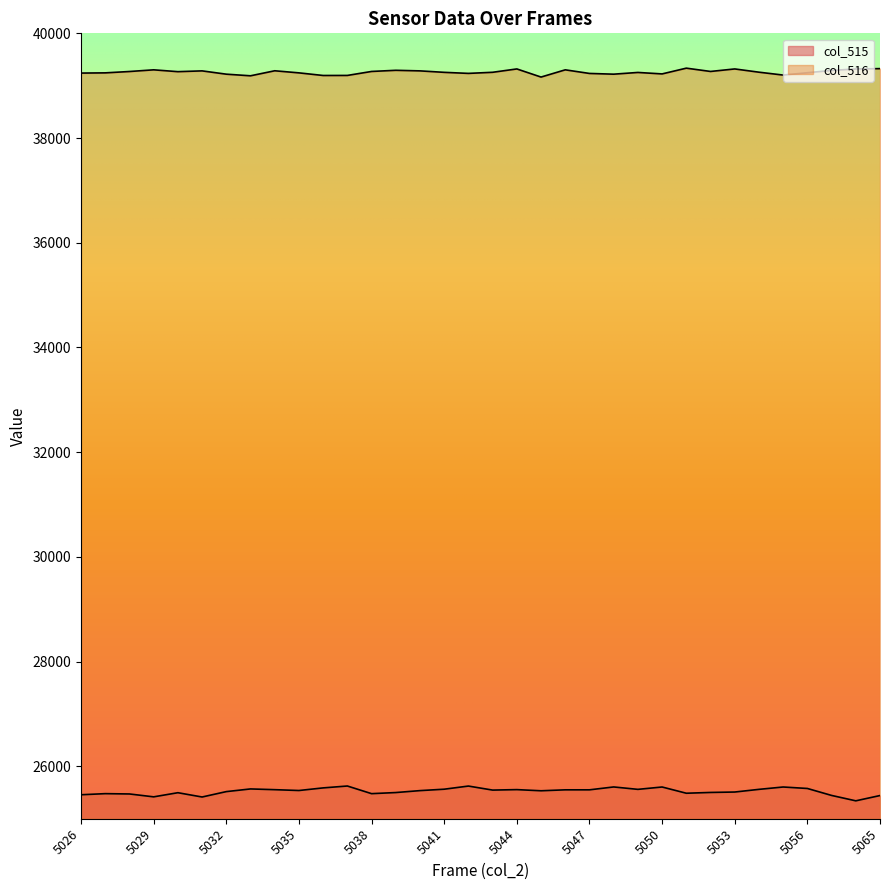

Is it true that col_515 equals 41696 at 5033?

False